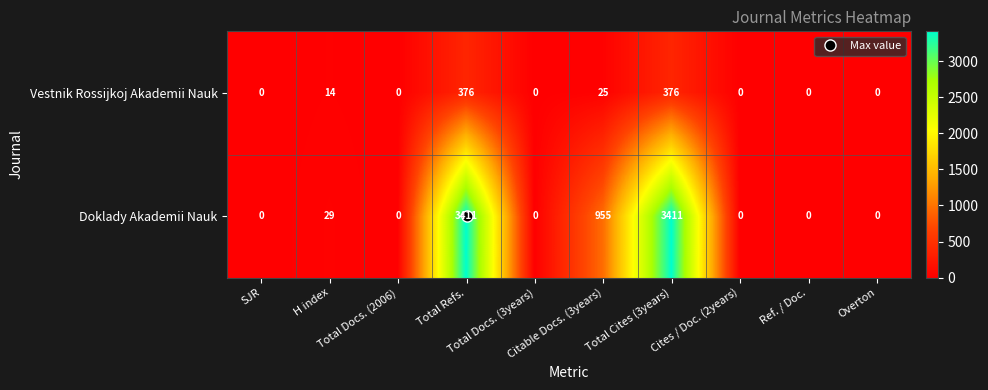

Rank the series by their maximum value, from highest to lowest.

Doklady Akademii Nauk, Vestnik Rossijkoj Akademii Nauk